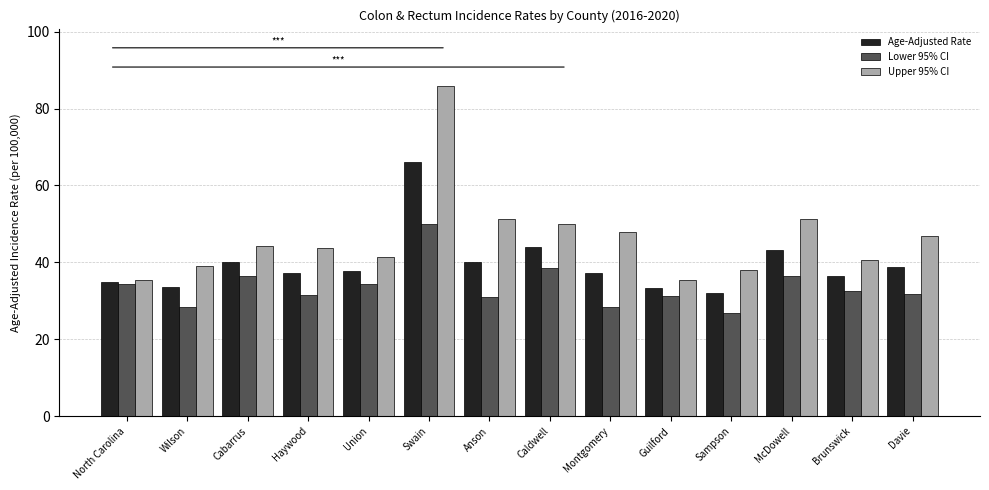

What is the sum of all Lower 95% CI values?

471.8